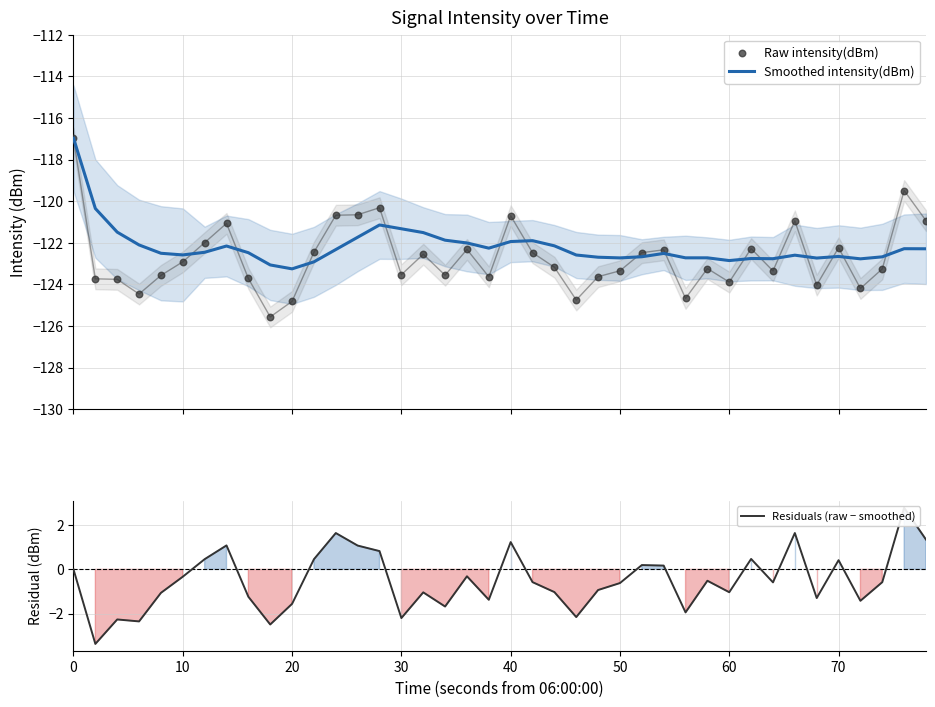

Which series has the widest spread of Y values?

Raw intensity(dBm)